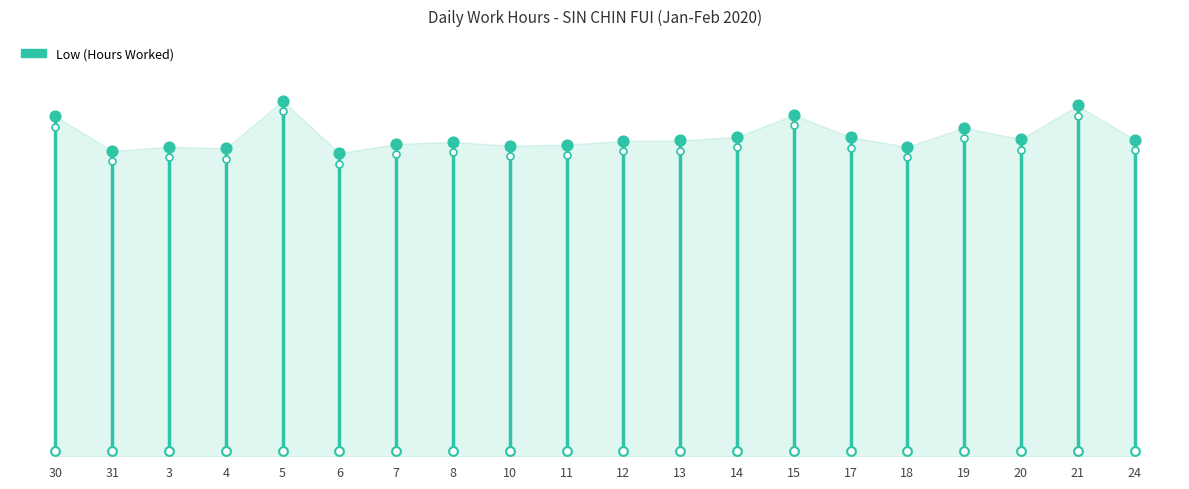

Which has a higher value, 3 or 15?

15